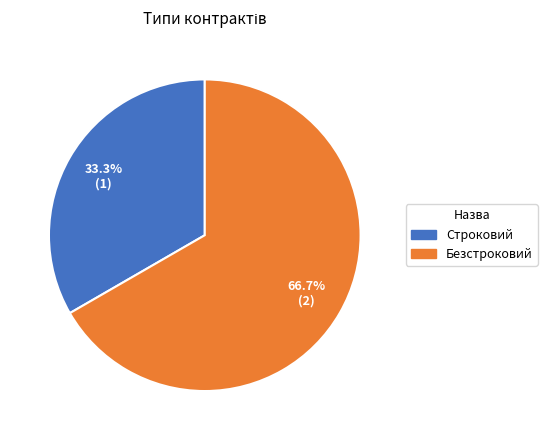

To the nearest percent, what is the combined percentage of Строковий and Безстроковий?

100%